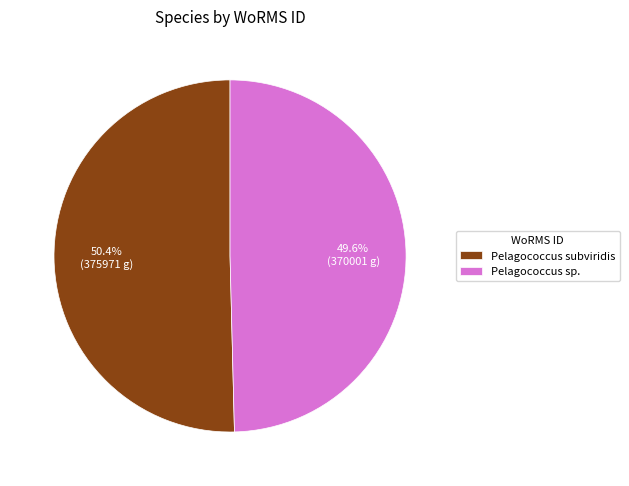

How many slices are in this pie chart?

2